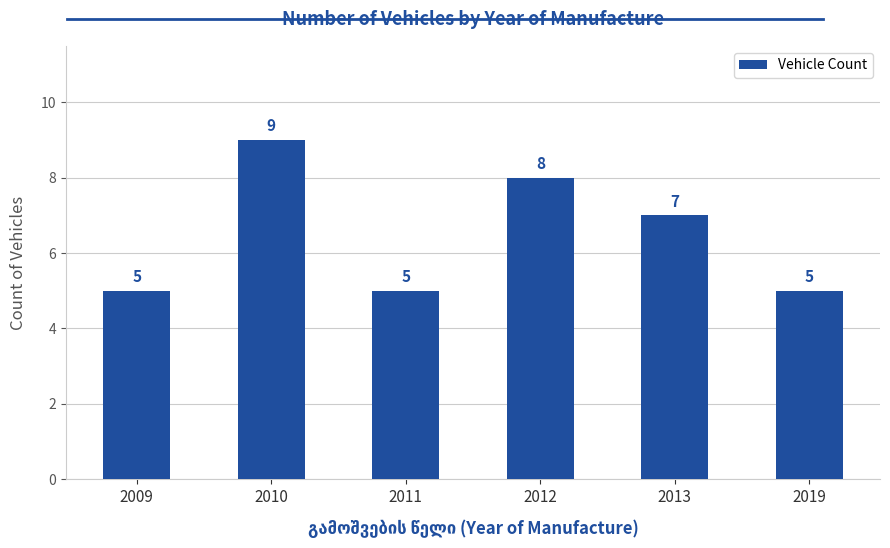

What is the smallest value displayed?

5